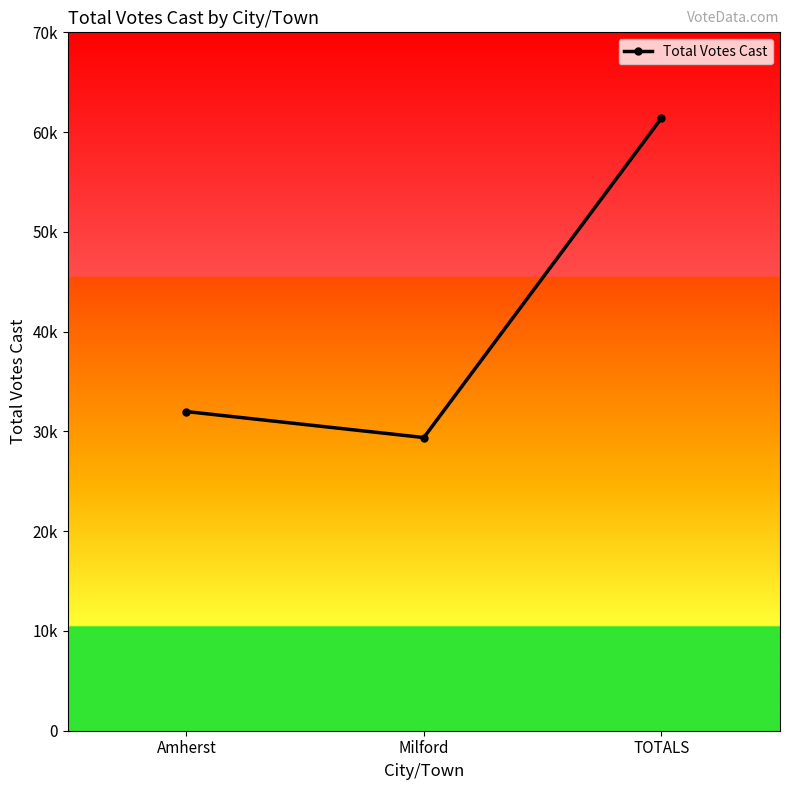

Is this an area chart (filled region under the line)?

No